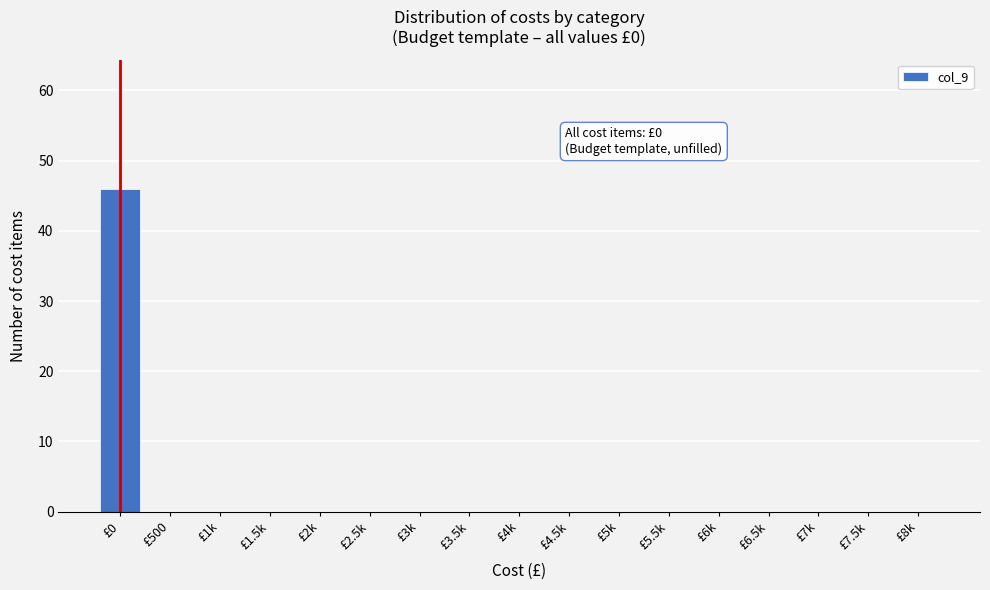

Reading left to right, what are all the values shown in this chart?

£0=46	£500=0	£1k=0	£1.5k=0	£2k=0	£2.5k=0	£3k=0	£3.5k=0	£4k=0	£4.5k=0	£5k=0	£5.5k=0	£6k=0	£6.5k=0	£7k=0	£7.5k=0	£8k=0